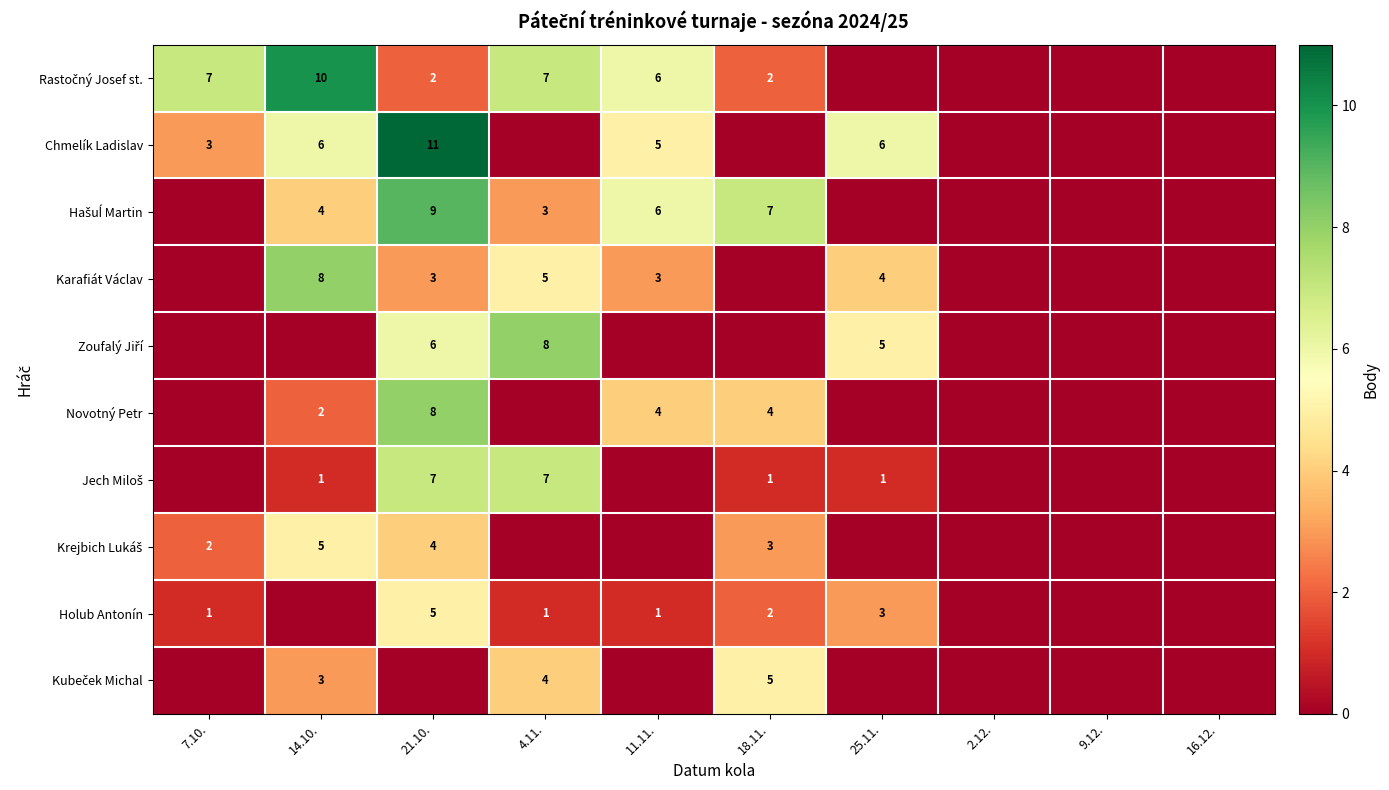

What is the difference between the highest and lowest values at 11.11.?

6